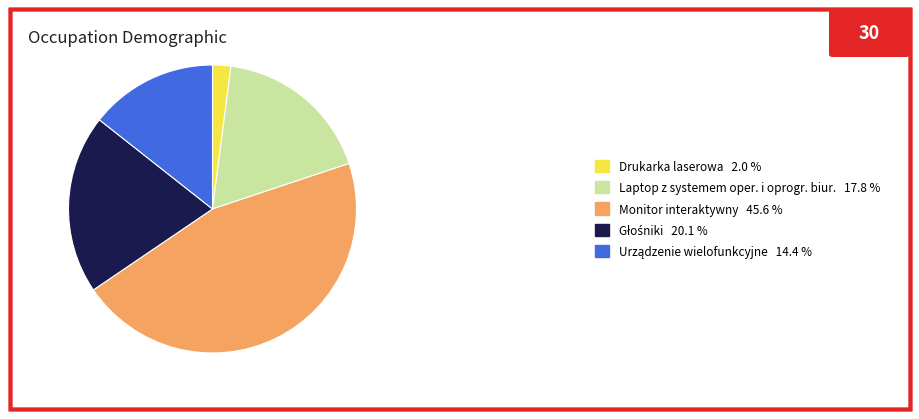

Which has a higher value, Laptop z systemem oper. i oprogr. biur. 17.8 % or Monitor interaktywny 45.6 %?

Monitor interaktywny 45.6 %